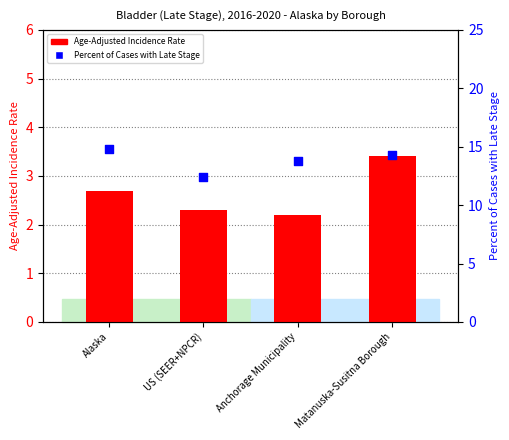

Which series has the widest spread of Y values?

Percent of Cases with Late Stage